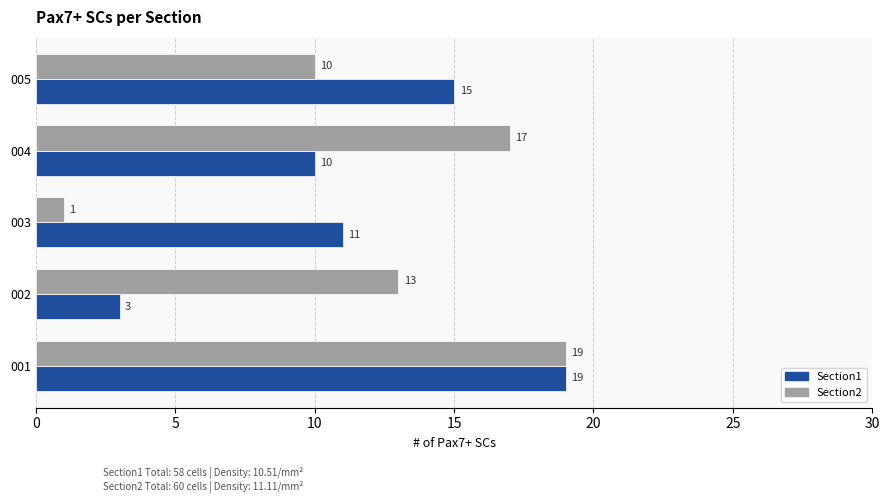

What is the lowest value of the Section1 series?

3